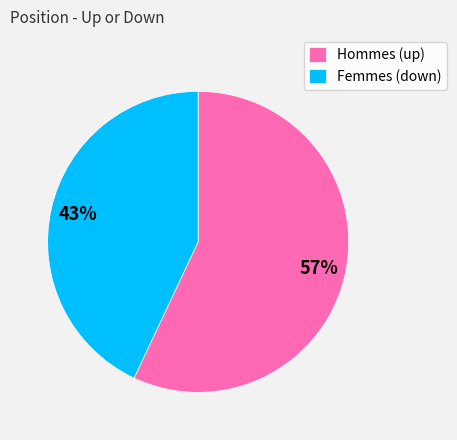

To the nearest percent, what is the average slice percentage?

50%